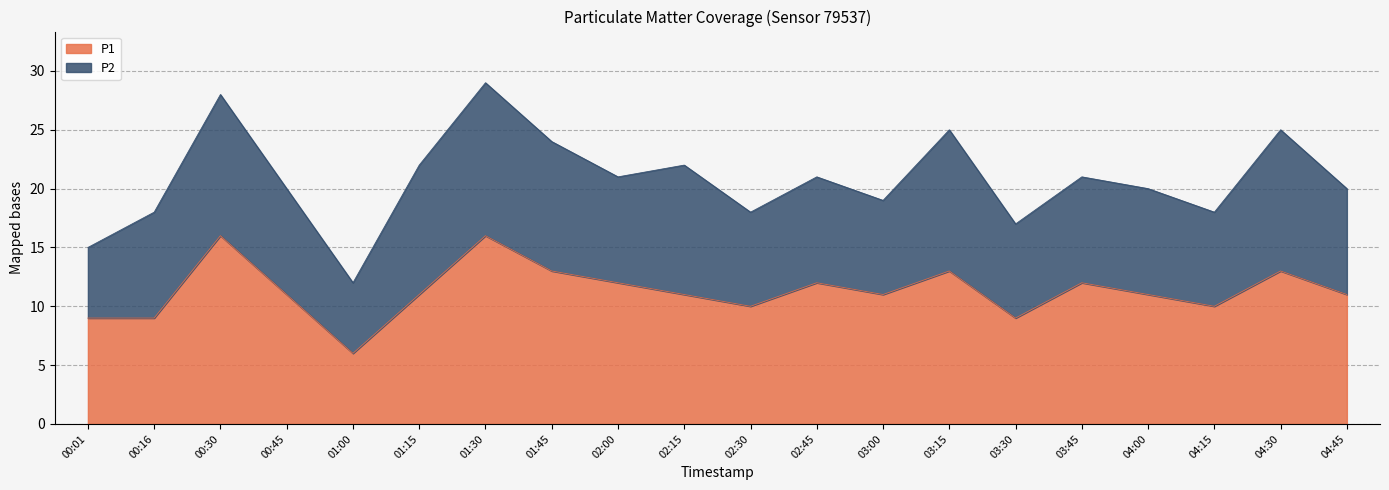

Reading left to right, list all the values displayed in this chart.

9	9	16	11	6	11	16	13	12	11	10	12	11	13	9	12	11	10	13	11